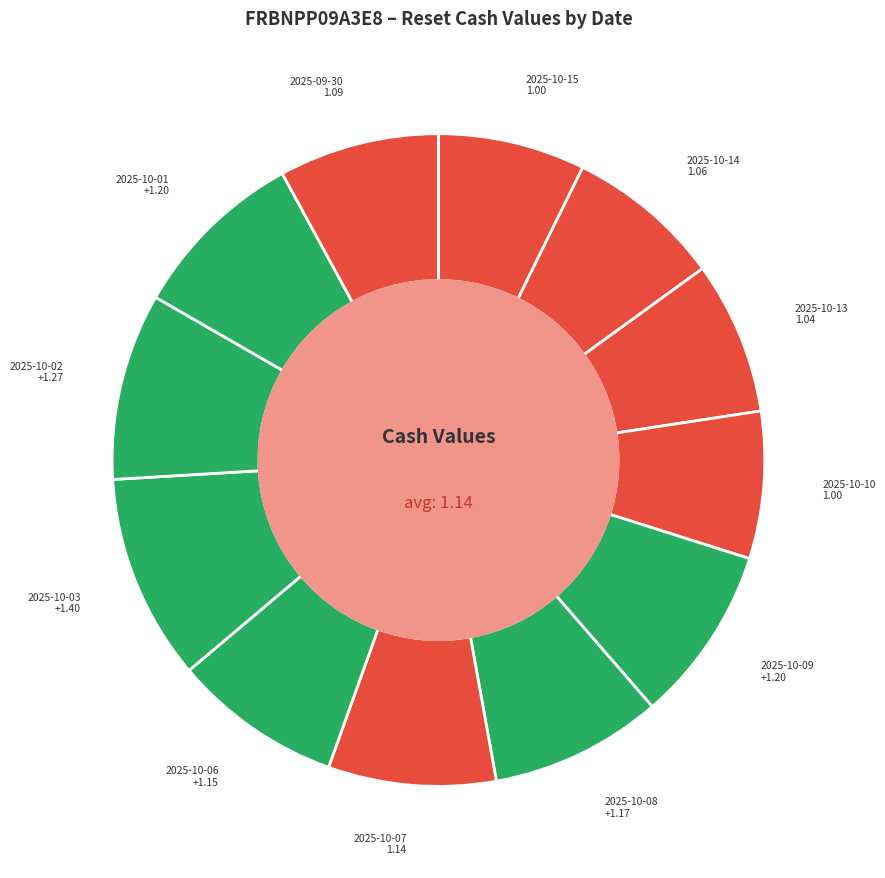

Is there a majority slice in this chart?

No